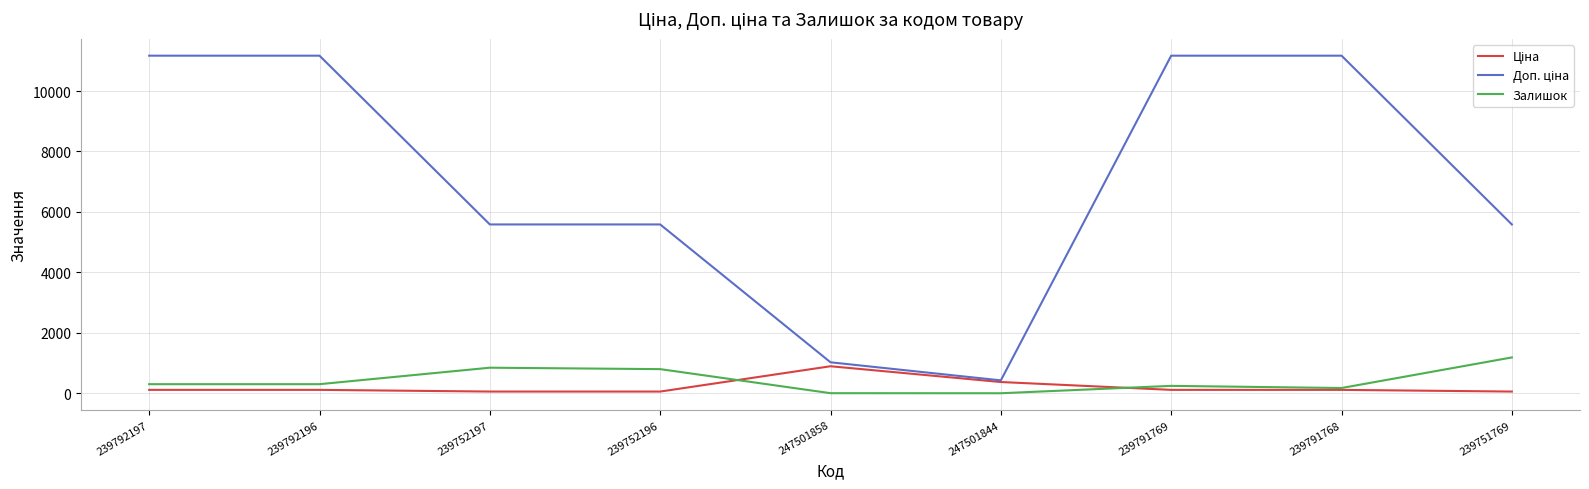

What is the total value across all series at 247501844?

797.3